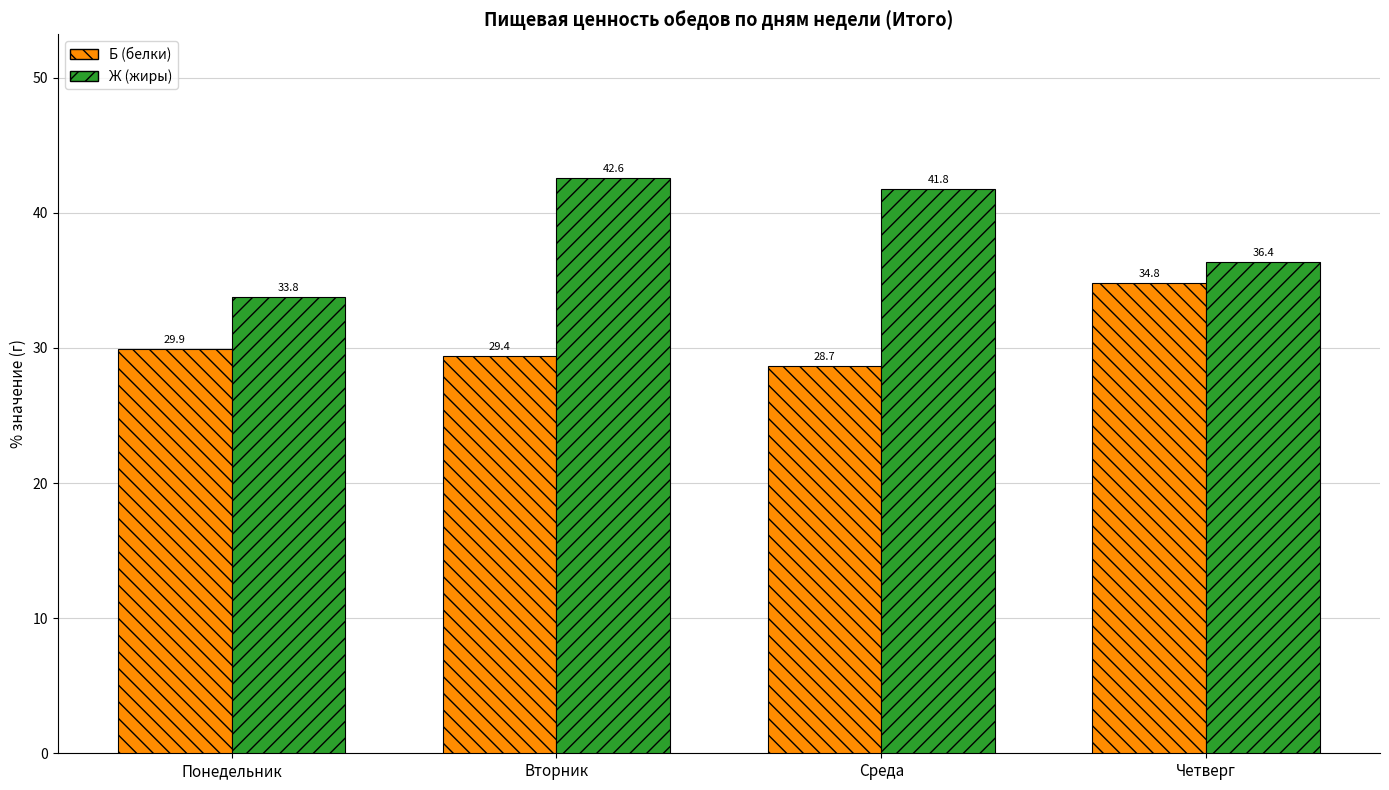

At which category is the sum across all series the highest?

Вторник